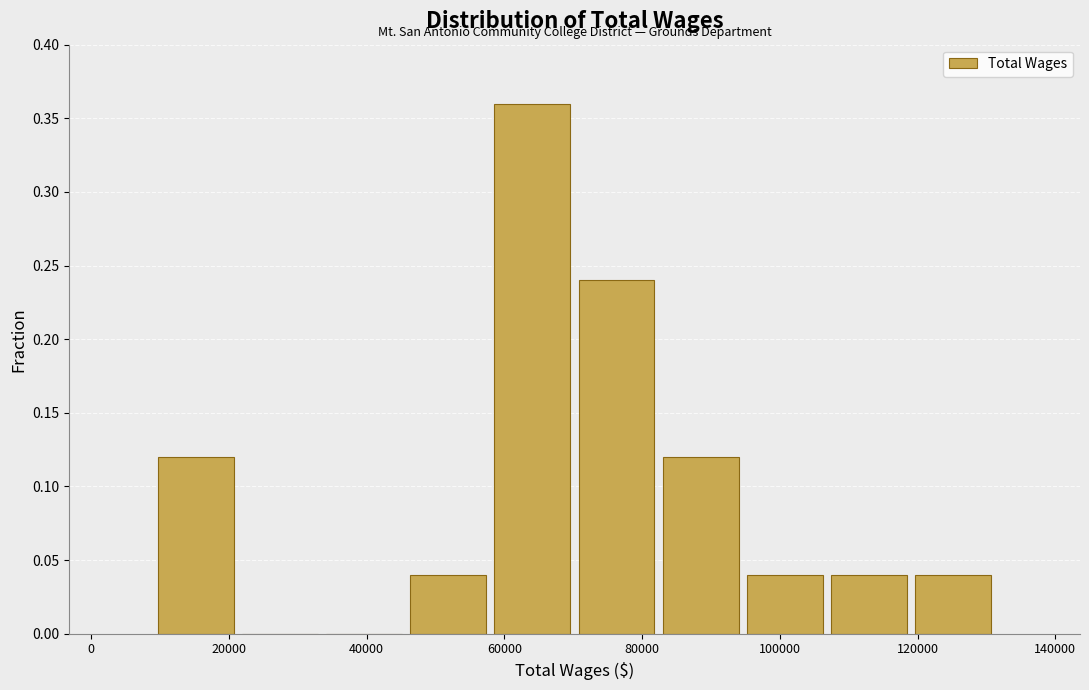

Reading left to right, transcribe this chart: for each bar, give the range it covers on the x-axis and its height. Neither the bar edges nor the heights are printed on the chart, so give them approximately, as read against the axes.

10000 to 22000: 0.12
22000 to 34000: 0
34000 to 46000: 0
46000 to 58000: 0.04
58000 to 70000: 0.36
70000 to 82000: 0.24
82000 to 94000: 0.12
94000 to 106000: 0.04
106000 to 120000: 0.04
120000 to 132000: 0.04